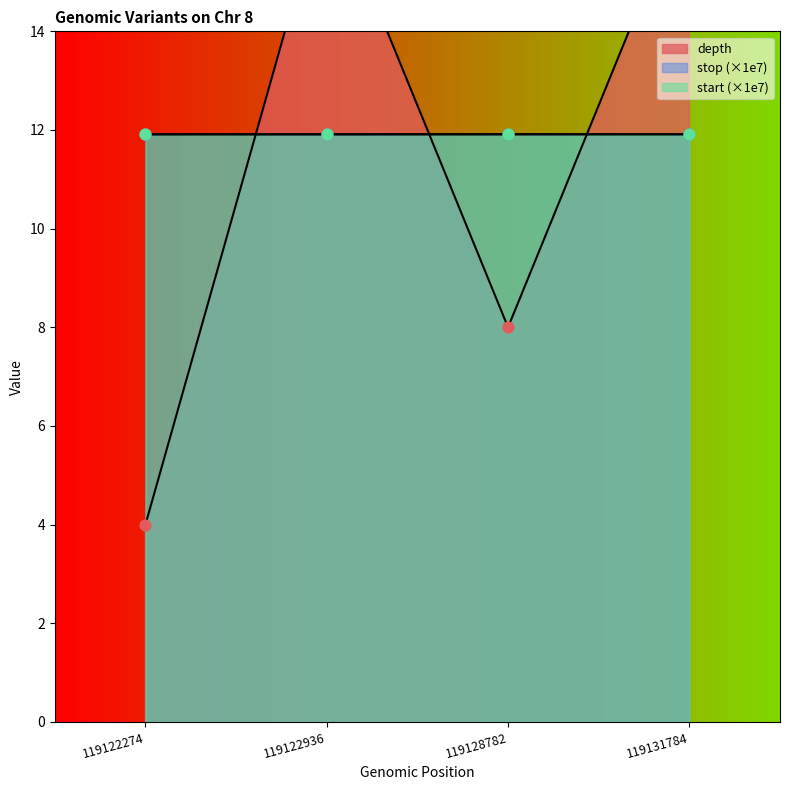

At which category is the sum across all series the highest?

119131784